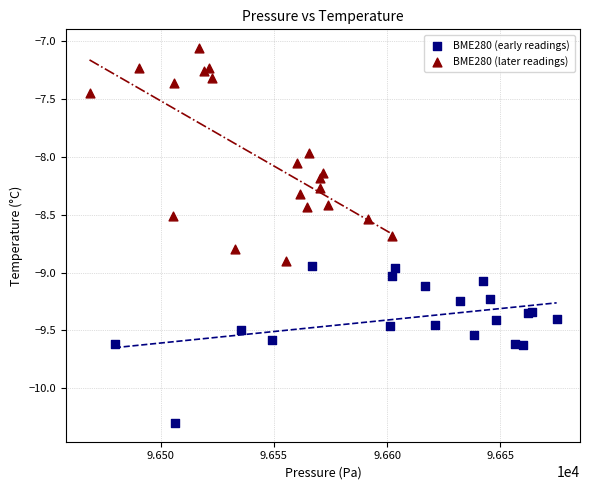

Which series reaches the minimum Y coordinate?

BME280 (early readings)